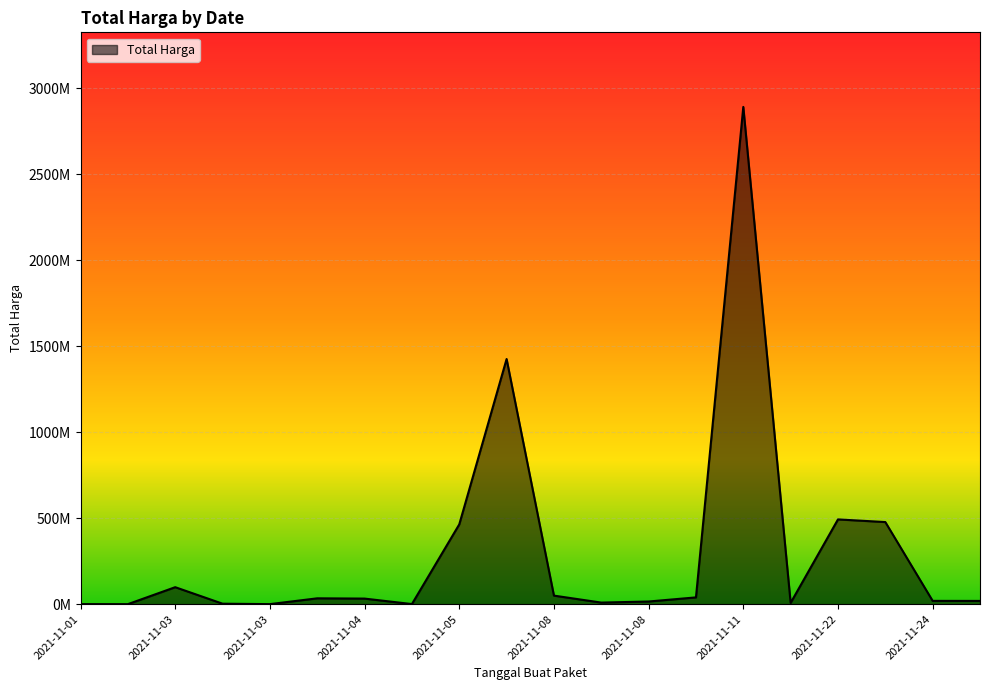

Which category has the lowest value across all series?

2021-11-03